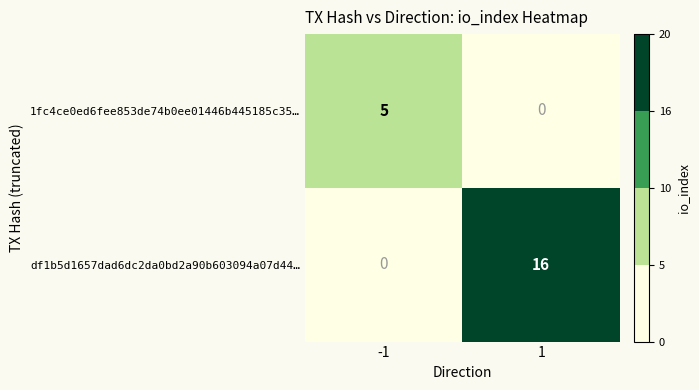

What is the greatest value displayed?

16